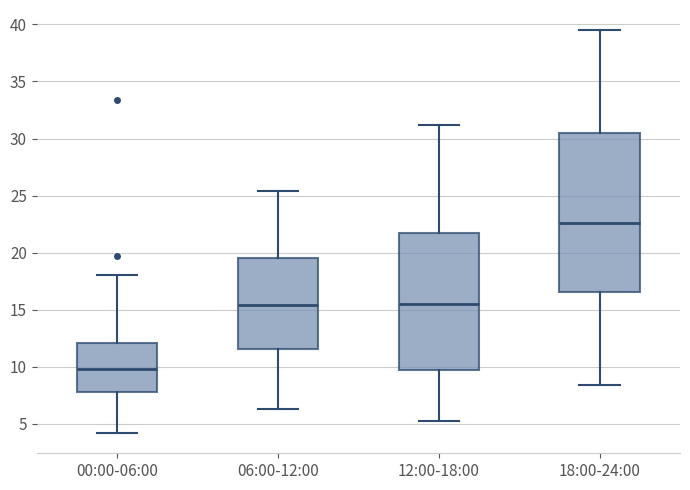

Which box has the lowest median line?

00:00-06:00